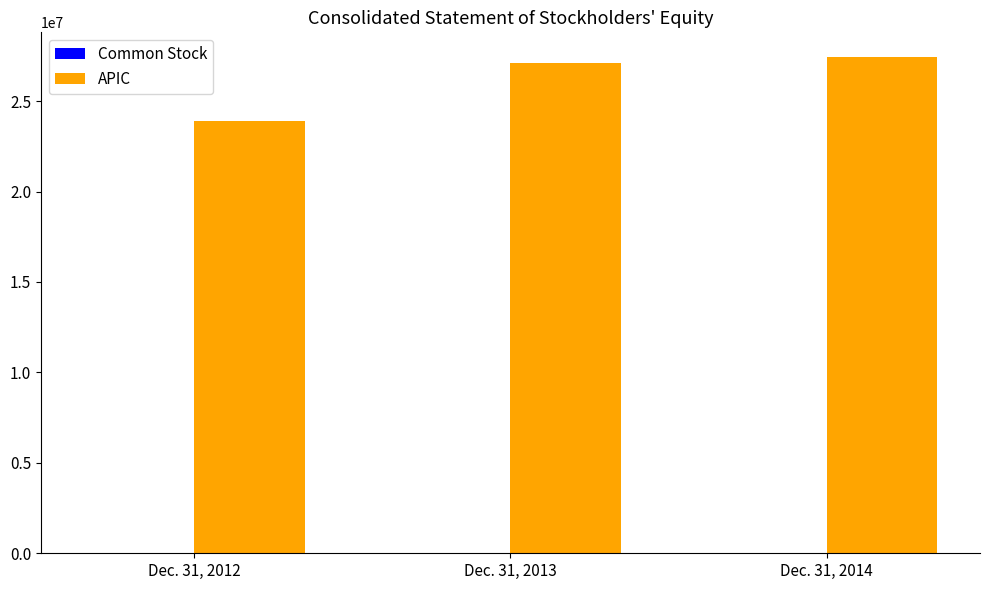

How many categories are shown in the chart?

3